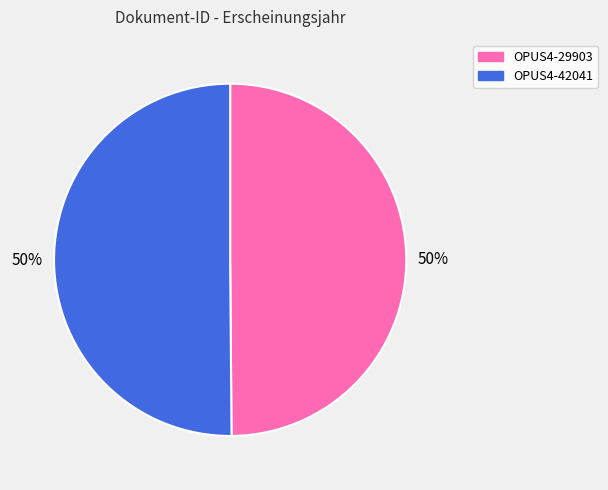

What is the ratio of the value at OPUS4-42041 to the value at OPUS4-29903?

1.0